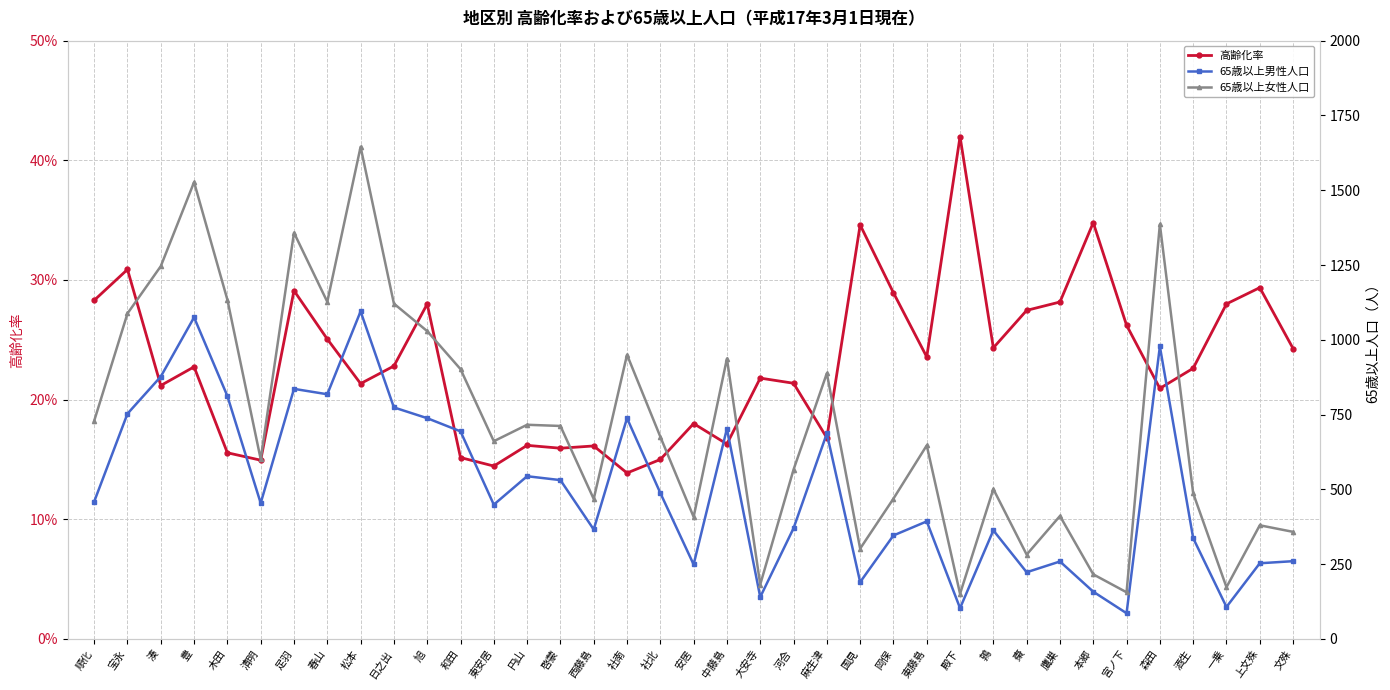

Rank the series by their average value, from highest to lowest.

65歳以上女性人口, 65歳以上男性人口, 高齢化率